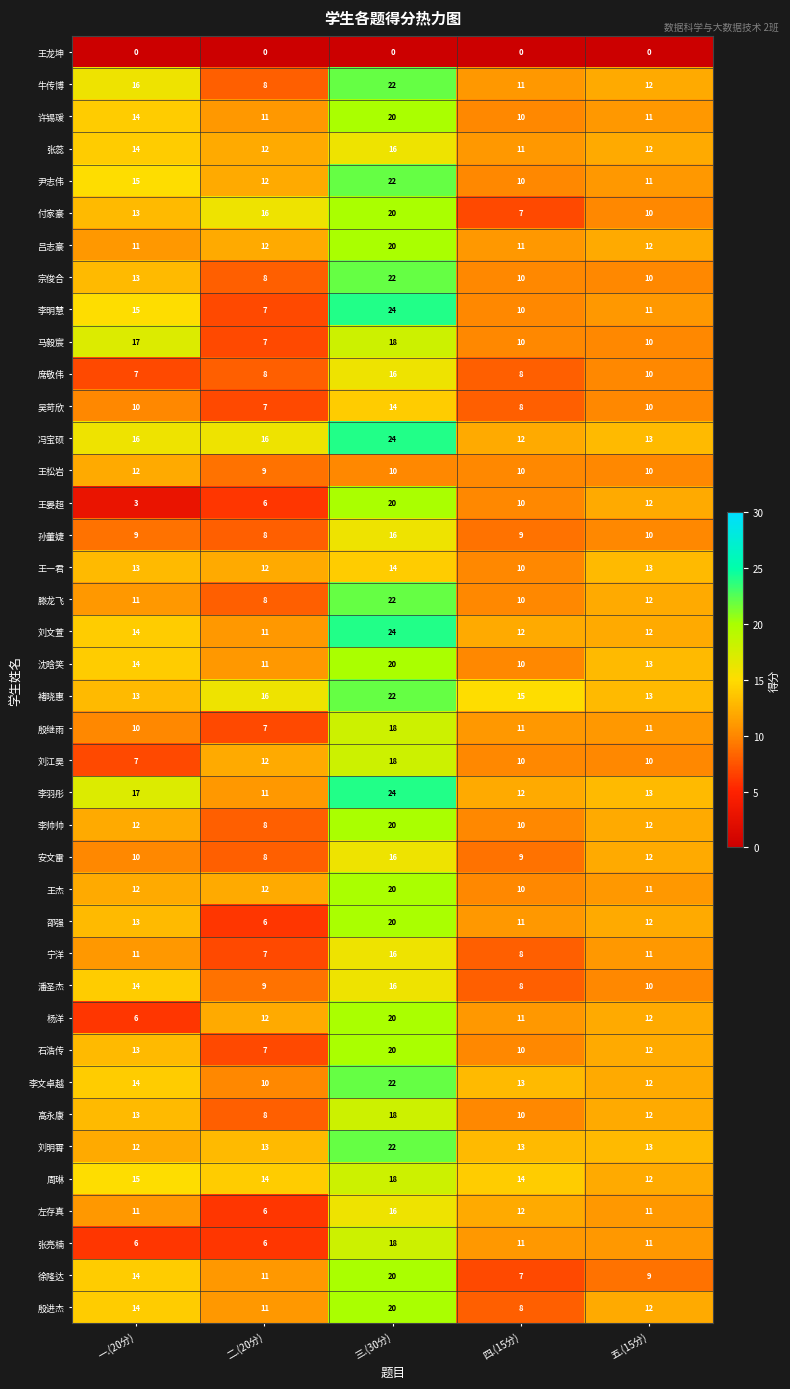

What is the spread (max minus min) of values at 五.(15分)?

13